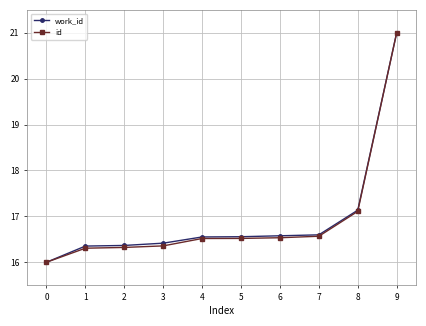

What is the value of the work_id point at the 6th from the left?

16.6